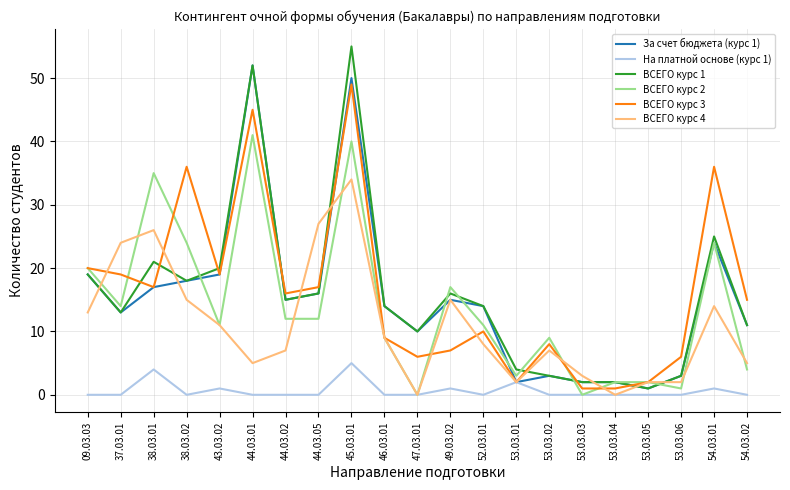

What is the difference between the highest and lowest values at 09.03.03?

20